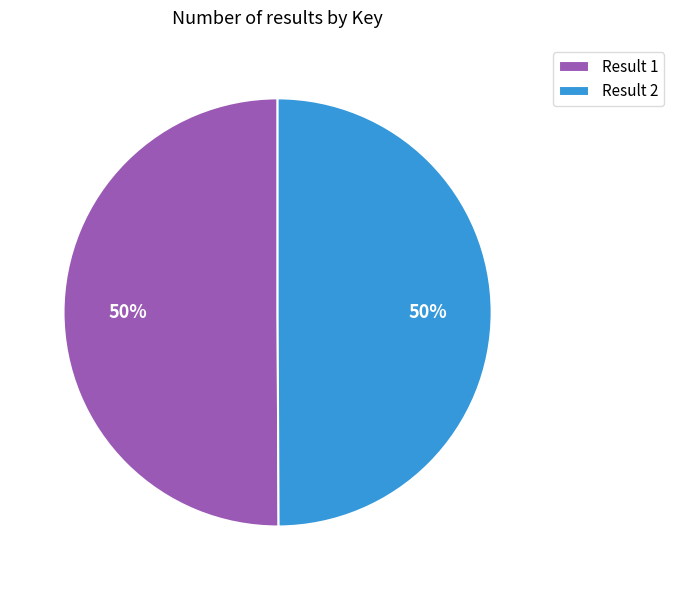

To the nearest percent, what percentage of the pie is Result 1?

50%